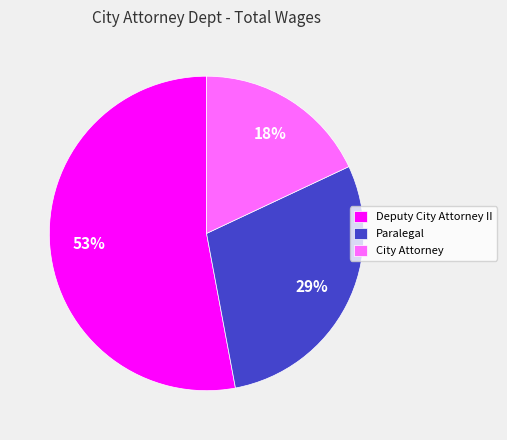

Combined, do Deputy City Attorney II and Paralegal account for over 50%?

Yes